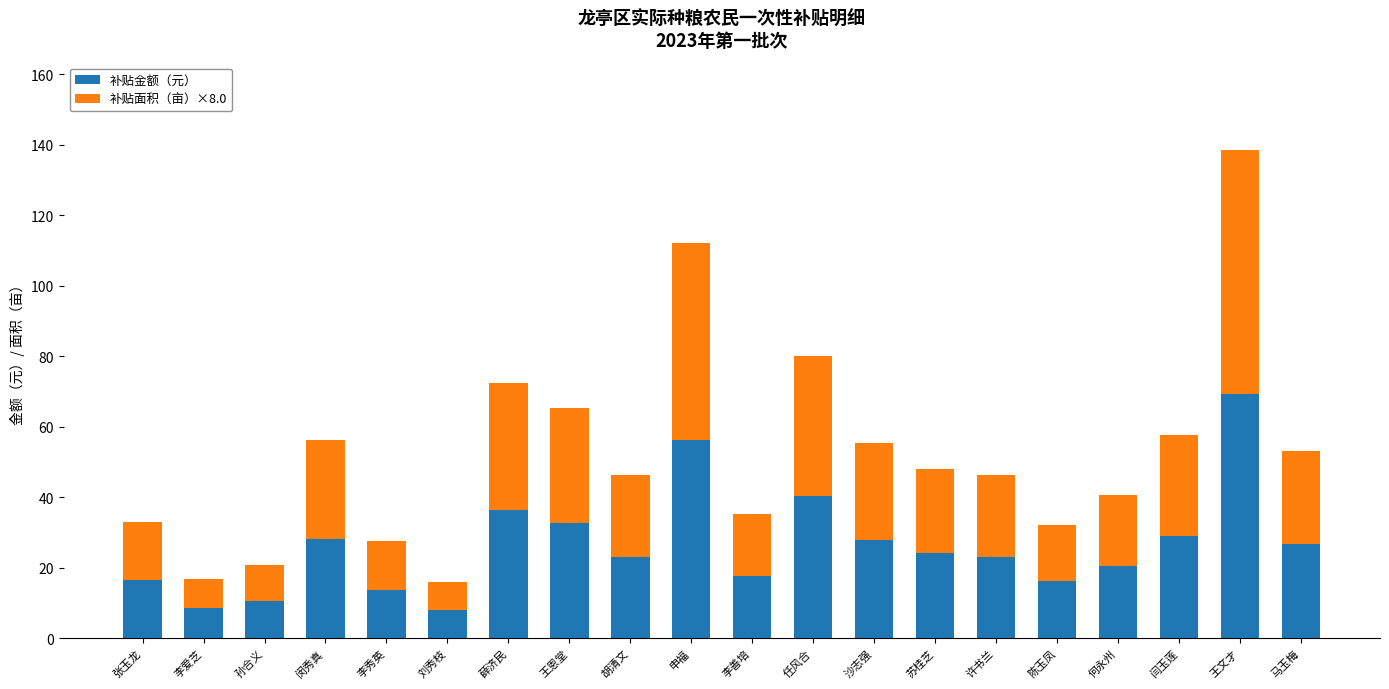

What is the lowest value of the 补贴金额（元） series?

8.0